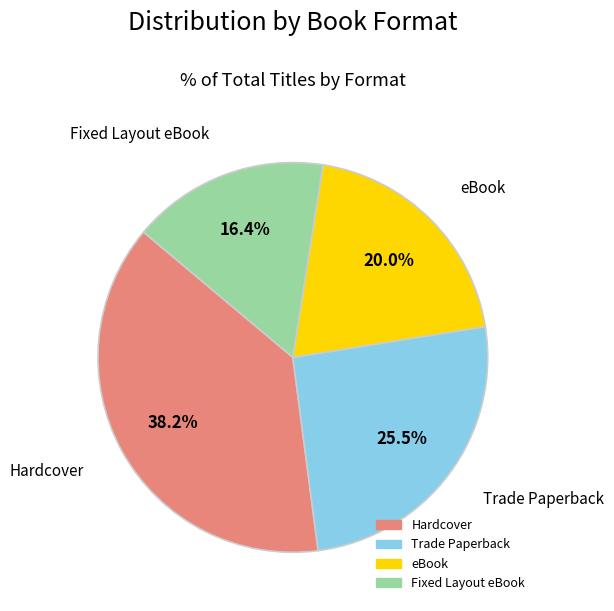

What percentage is the eBook slice, to the nearest percent?

20%